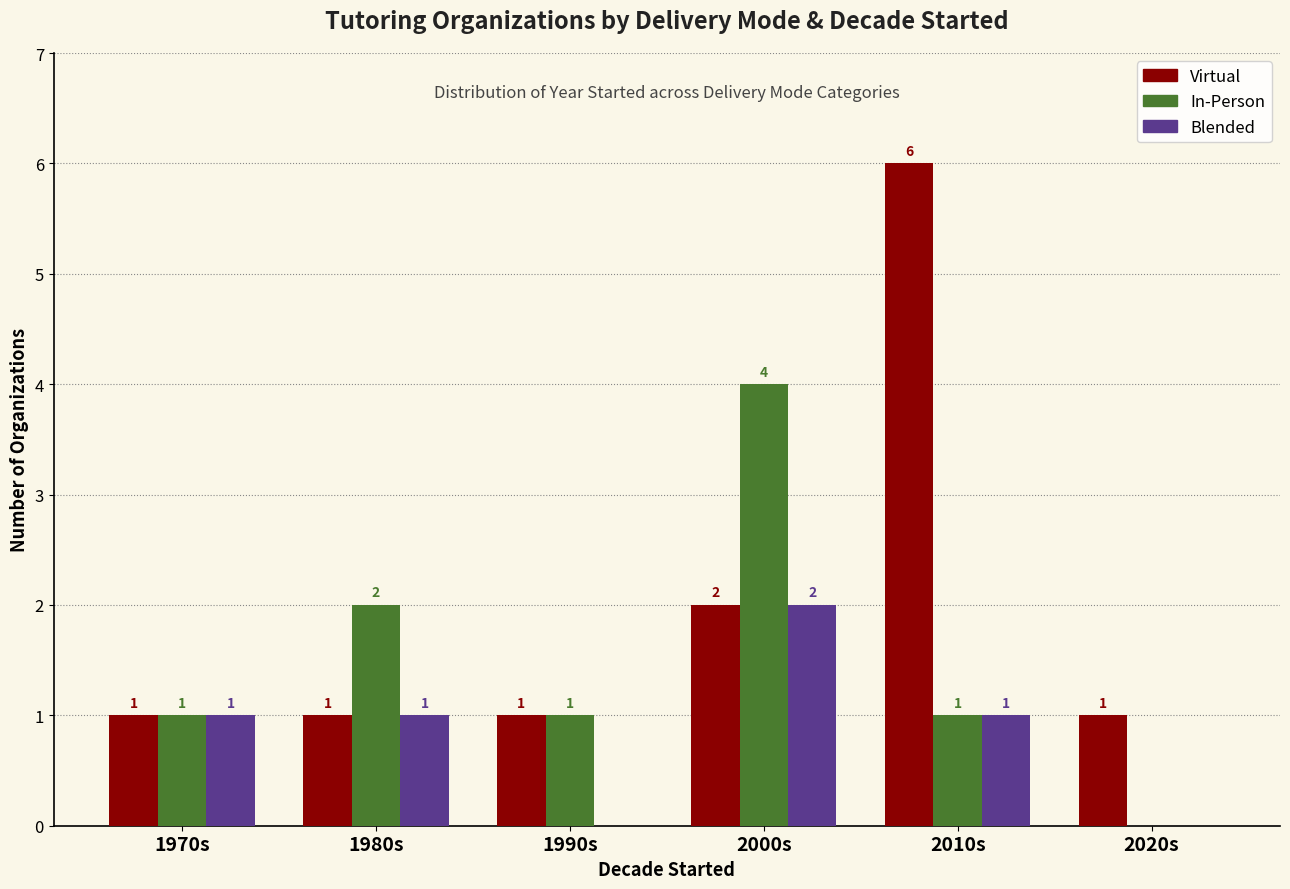

How many categories are shown in the chart?

6